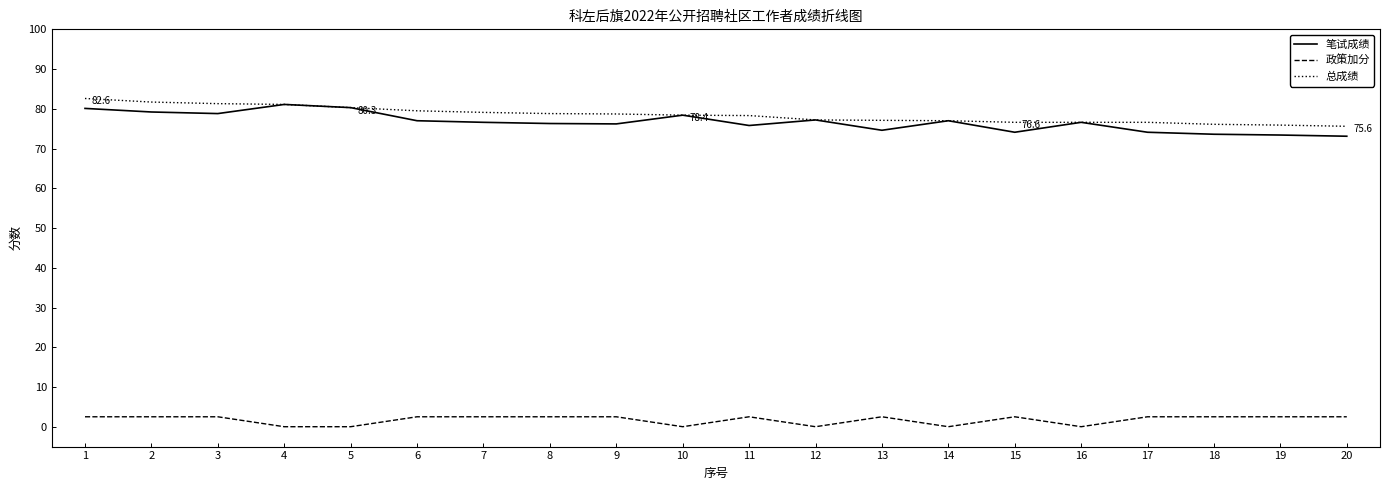

At which label does 总成绩 reach its peak?

1